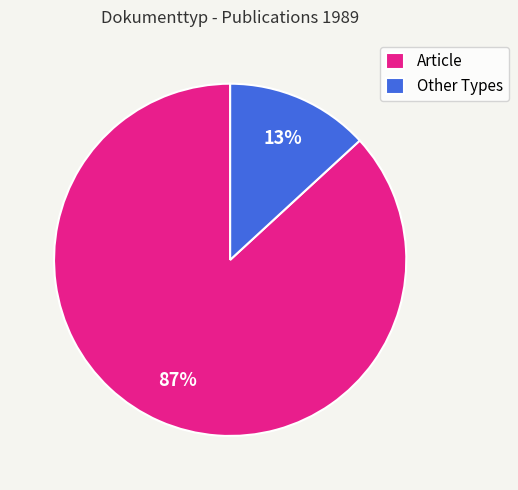

Which category has the smallest portion of the pie?

Other Types